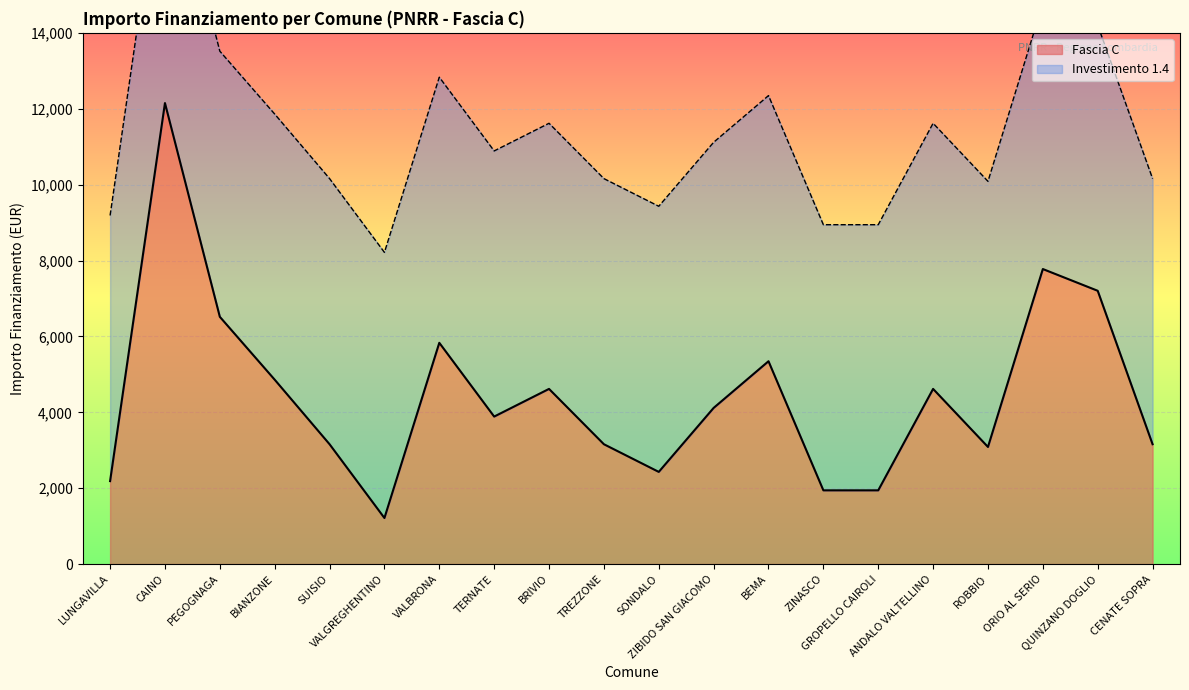

What is the change in value from SUISIO to BEMA?

+2187